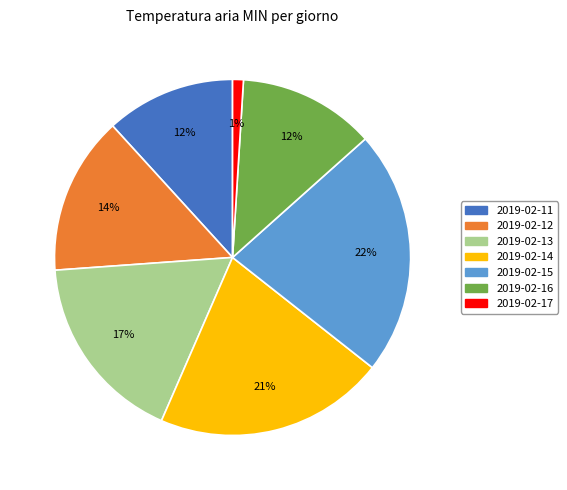

Is there any slice that represents more than half of the pie?

No